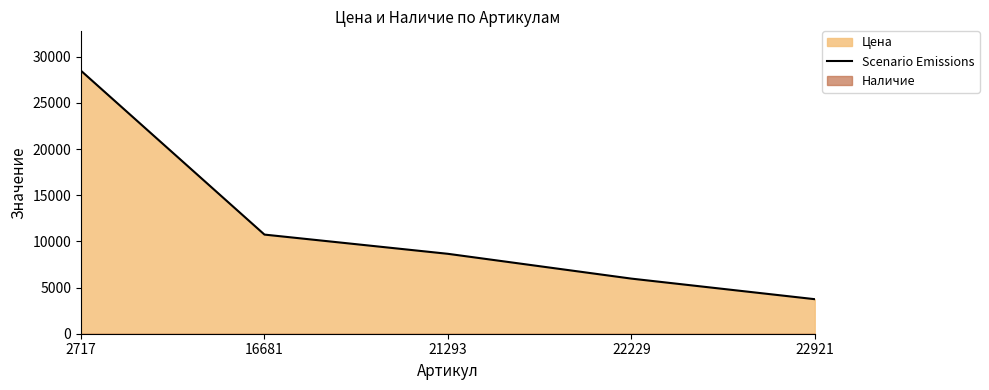

What is the sum of the values at 22921 and 22229?

9710